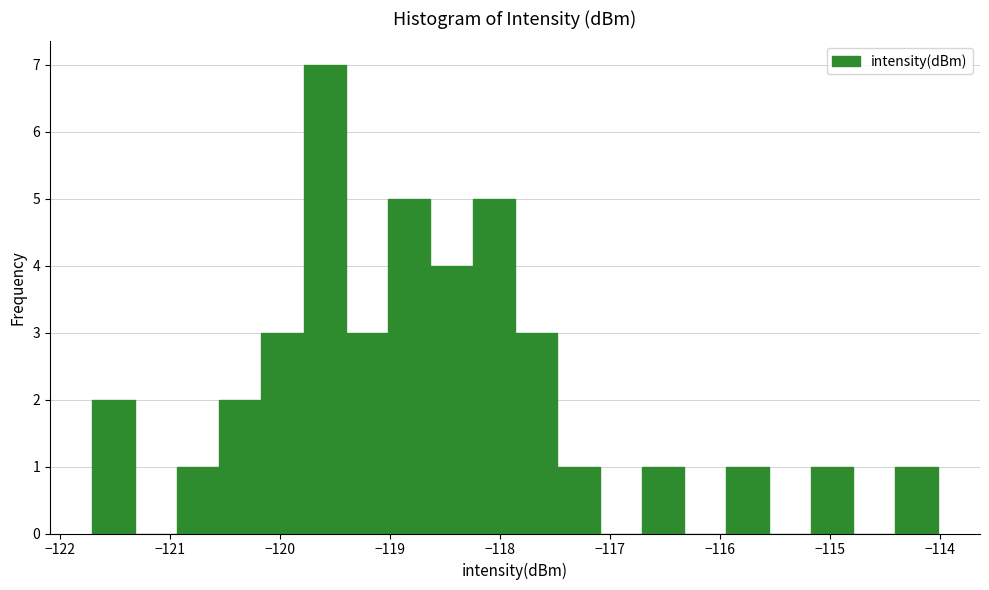

Around what value on the x-axis is the tallest bar? Give the approximate position of its centre, as read against the axis.

-119.6